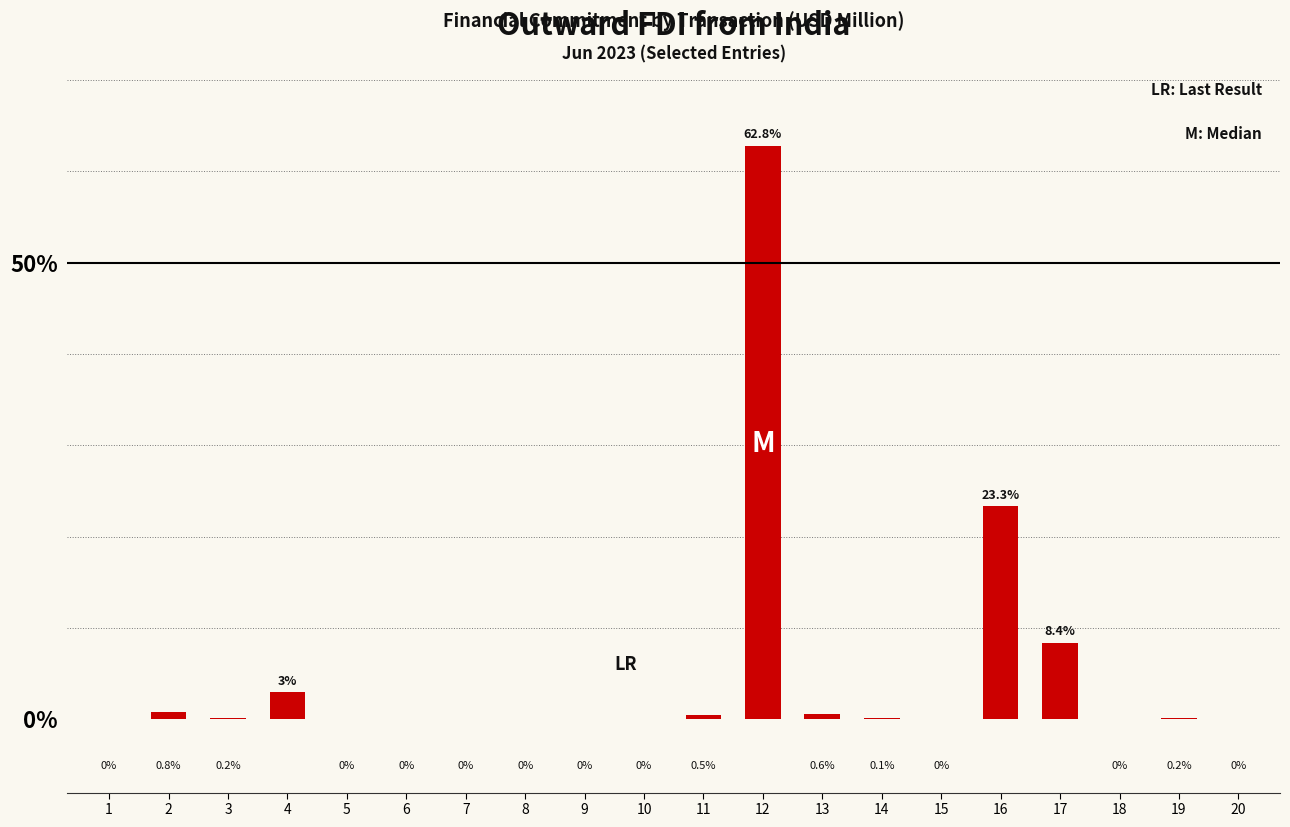

Count the number of categories in the chart.

20